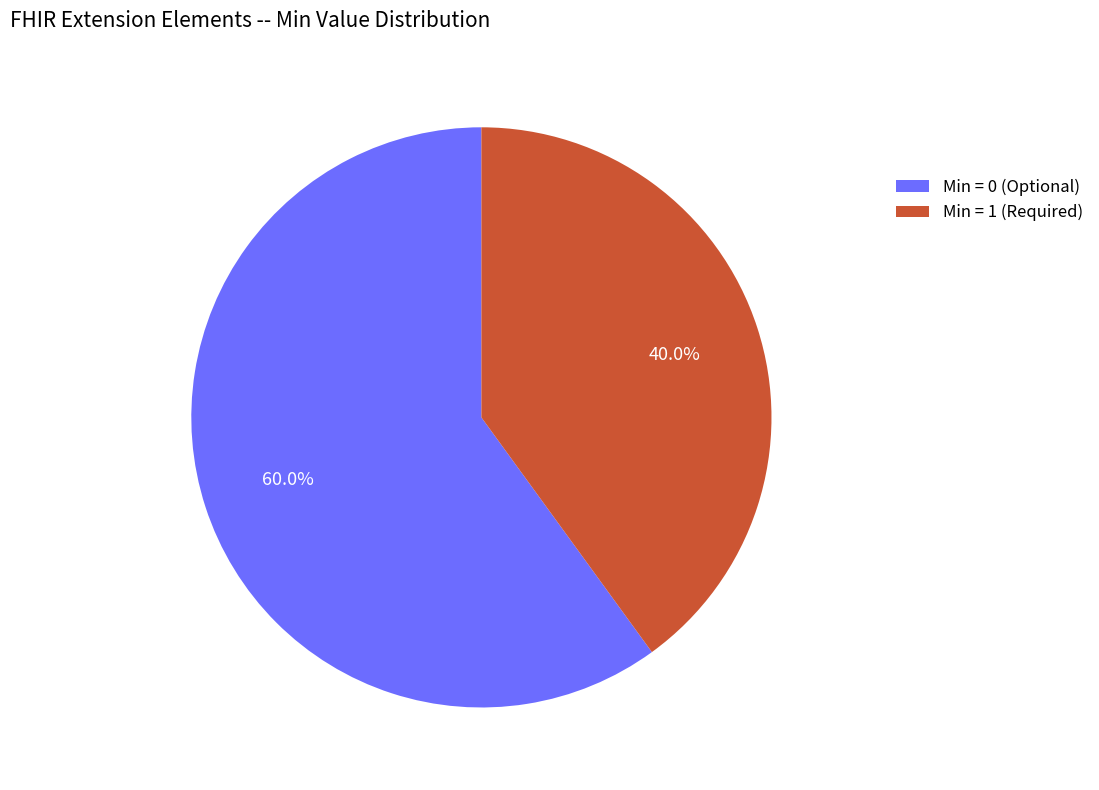

How much of the chart is everything except Min = 1 (Required)?

60.0%